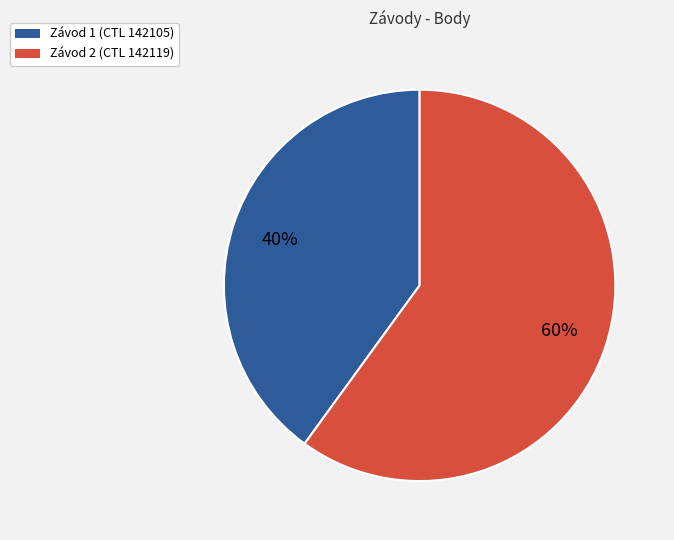

Approximately how many times larger is the value at Závod 2 (CTL 142119) compared to Závod 1 (CTL 142105)?

1.5